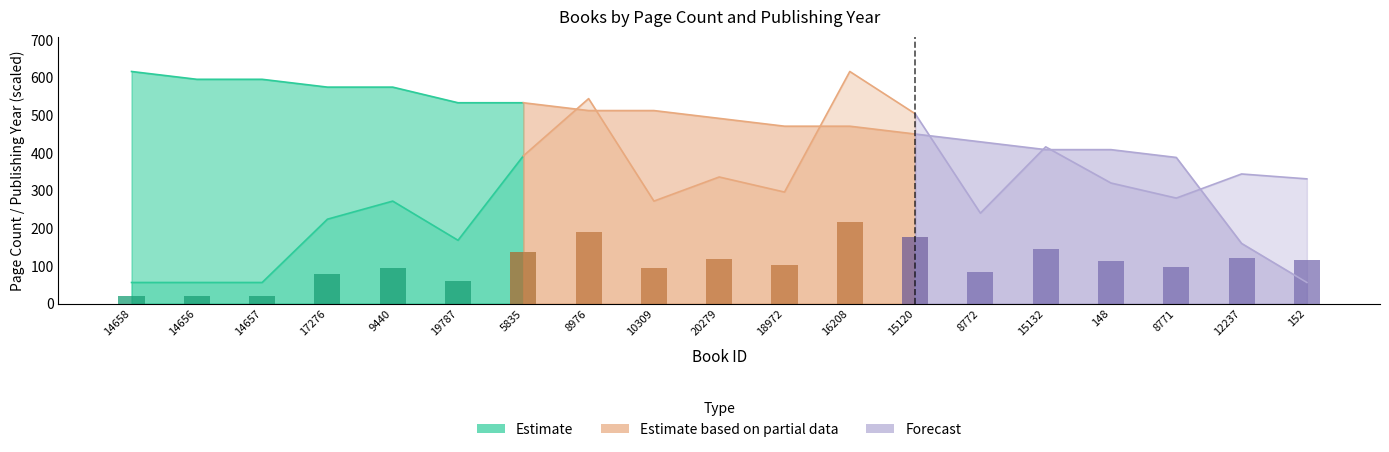

List the series in order of their peak value, highest first.

Estimate based on partial data, Forecast, Estimate